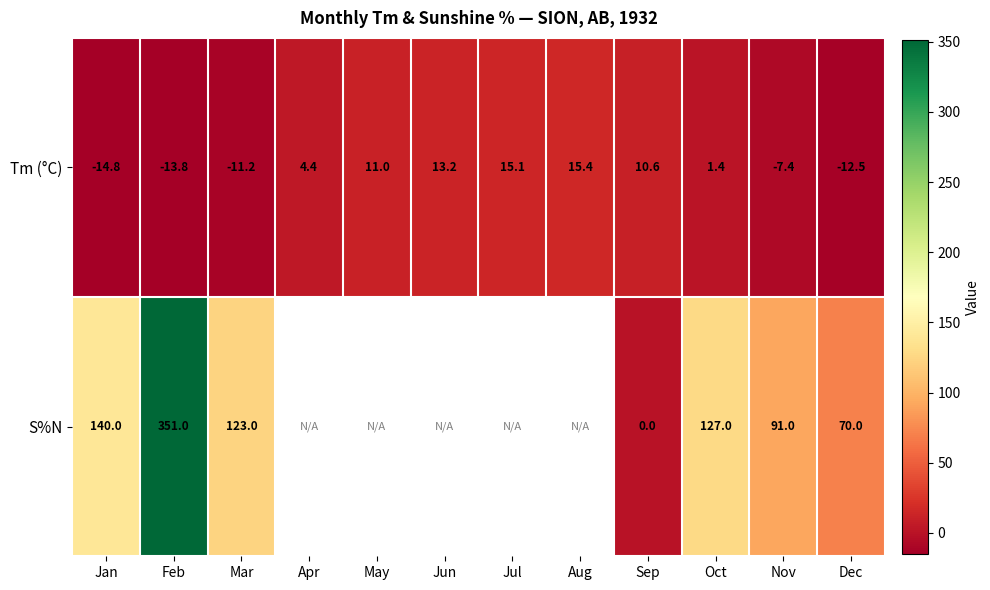

What is the total value across all series at Feb?

337.2